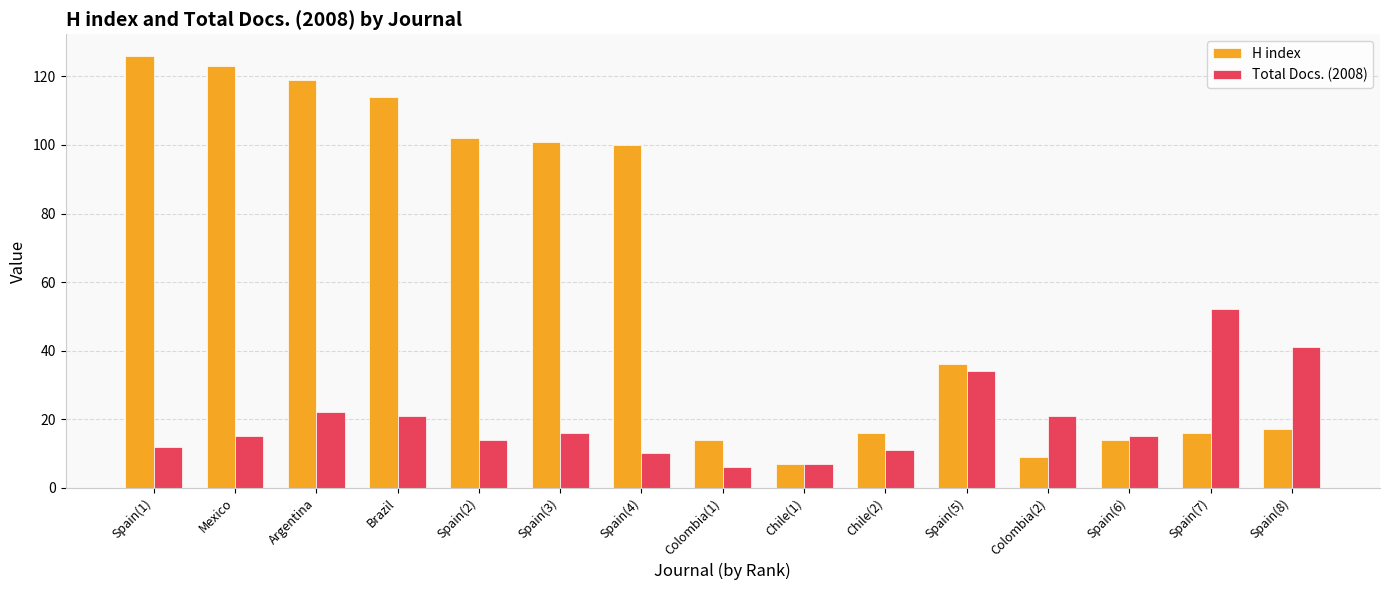

At which category is the sum across all series the highest?

Argentina